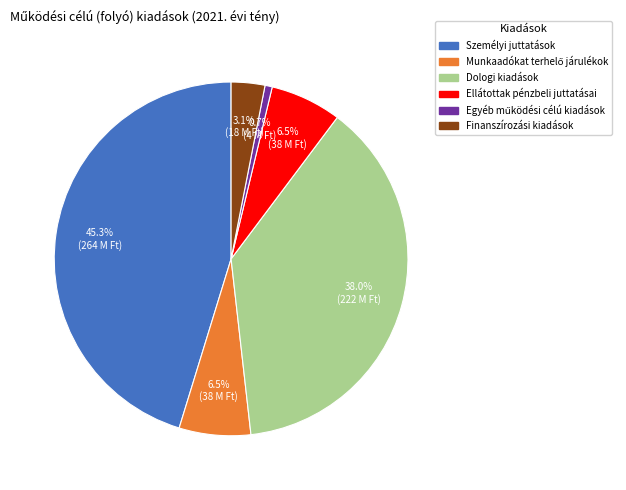

Between Dologi kiadások and Finanszírozási kiadások, which is larger?

Dologi kiadások